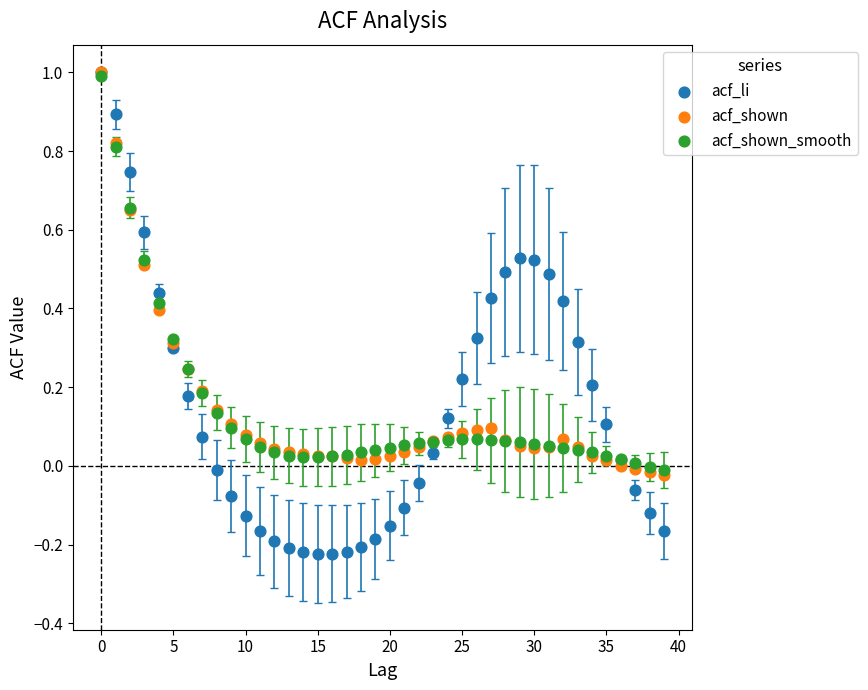

Which series has the widest spread of Y values?

acf_li